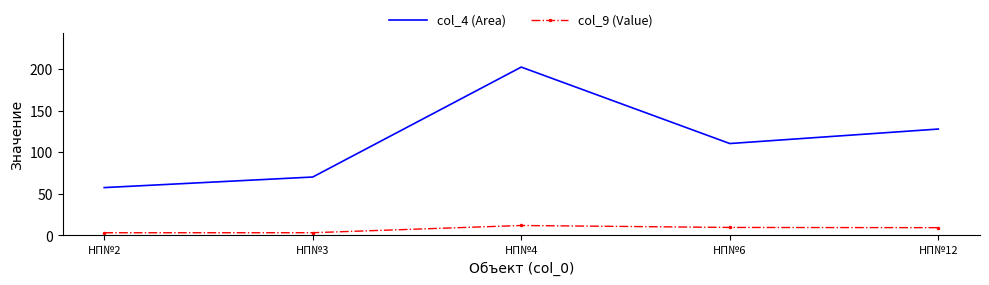

Which series has the largest range (max minus min)?

col_4 (Area)